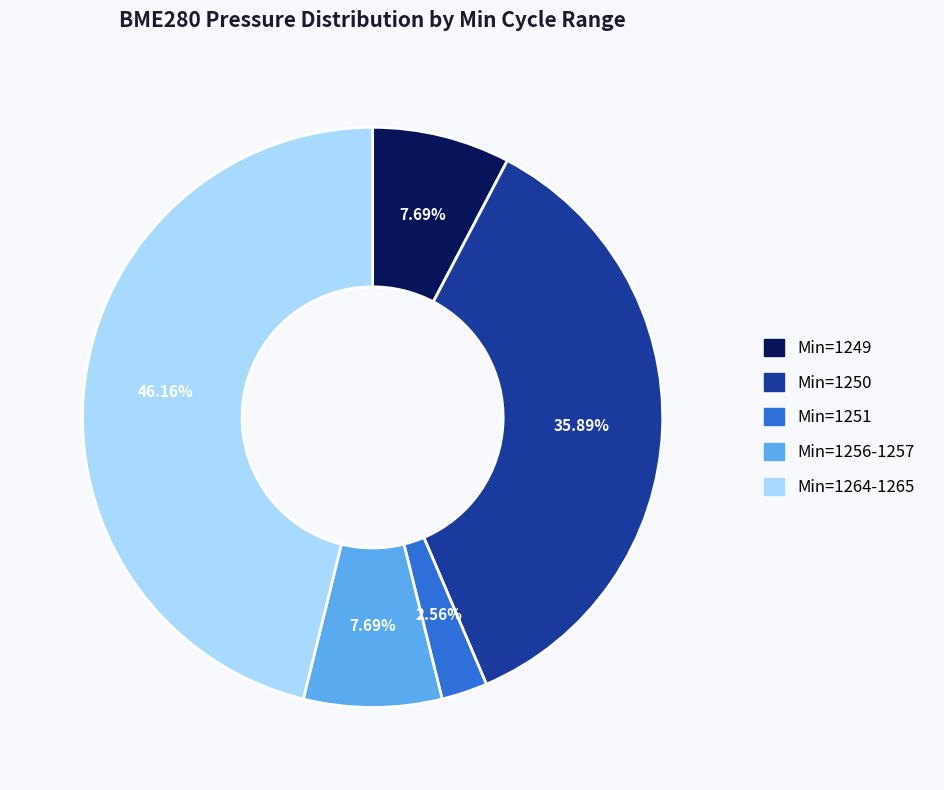

Does any single category account for the majority?

No